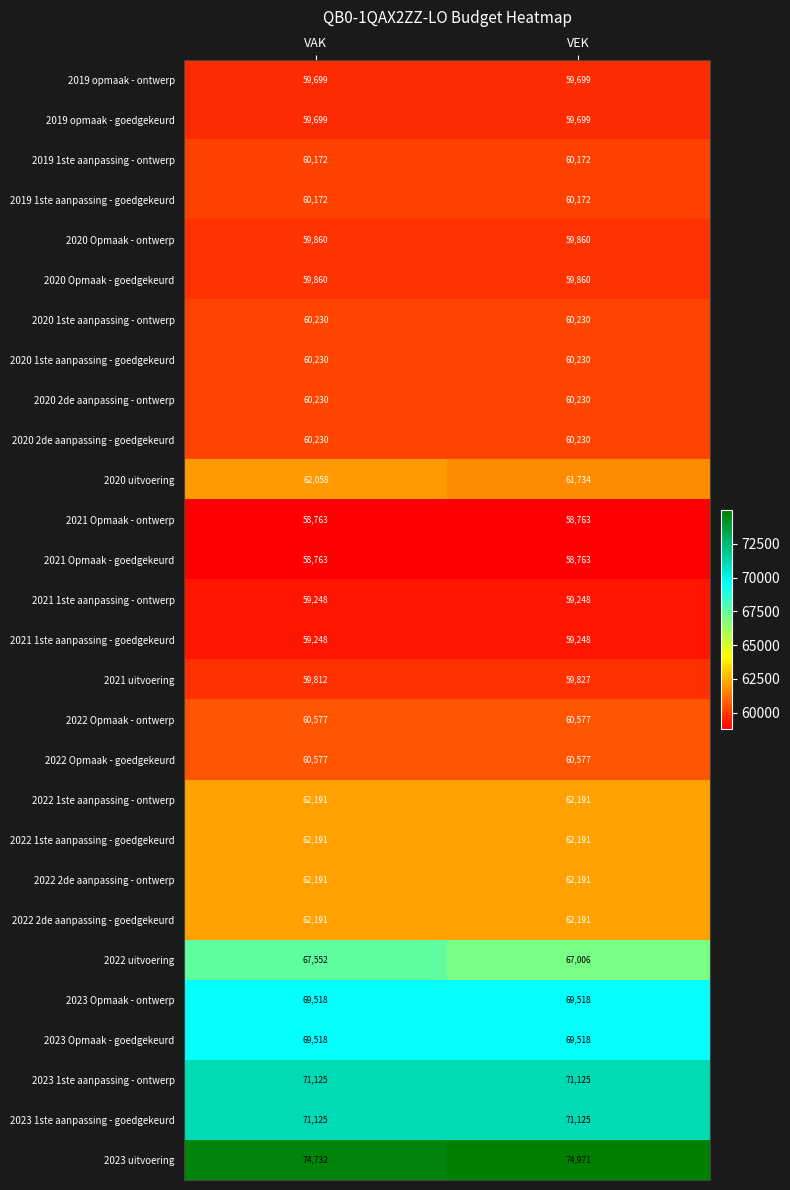

At which label does 2023 uitvoering reach its peak?

VEK